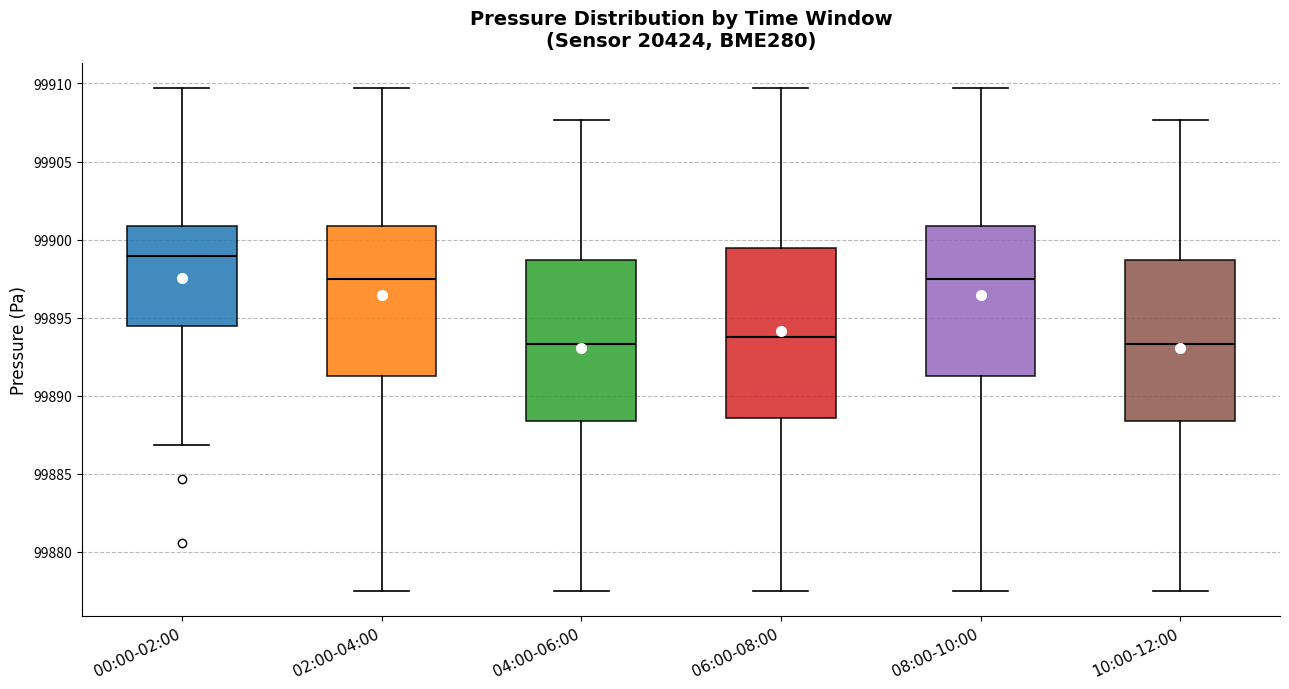

Where does the upper whisker of the box for 00:00-02:00 end on the y-axis? The values are not printed on the chart, so give them approximately, as read against the axis.

99909.5